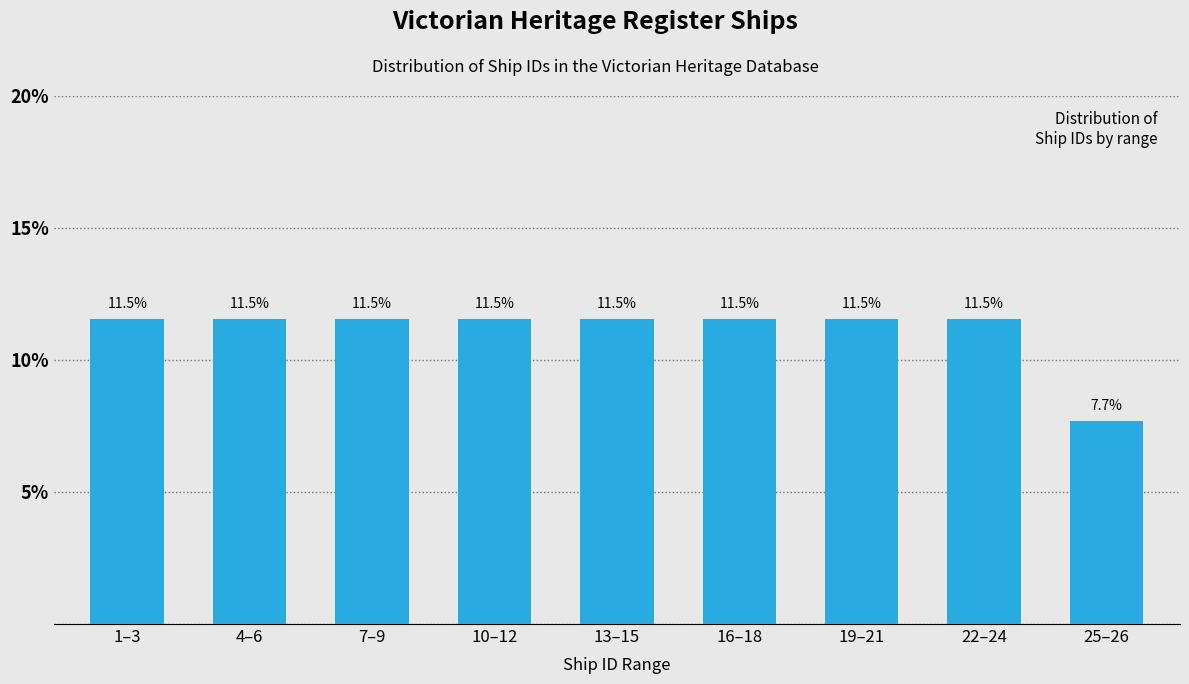

Reading right to left, what are all the values shown in this chart?

7.7	11.5	11.5	11.5	11.5	11.5	11.5	11.5	11.5